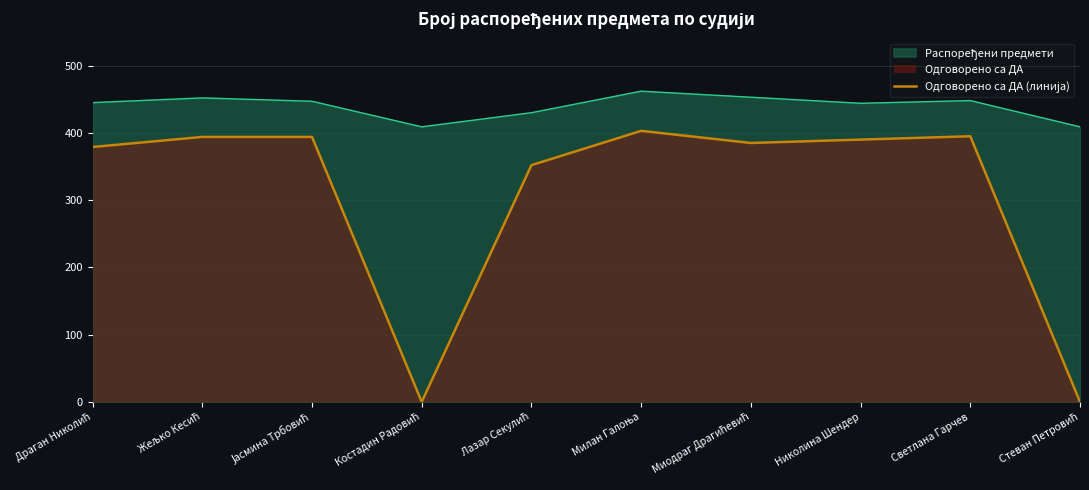

The chart shows a value of 403 at Милан Галоња. True or false?

True